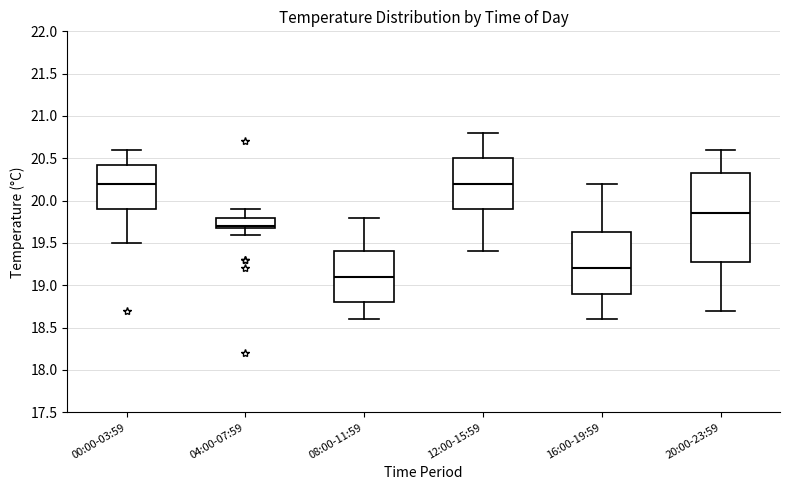

Which box is the tallest, from its lower edge to its upper edge?

20:00-23:59